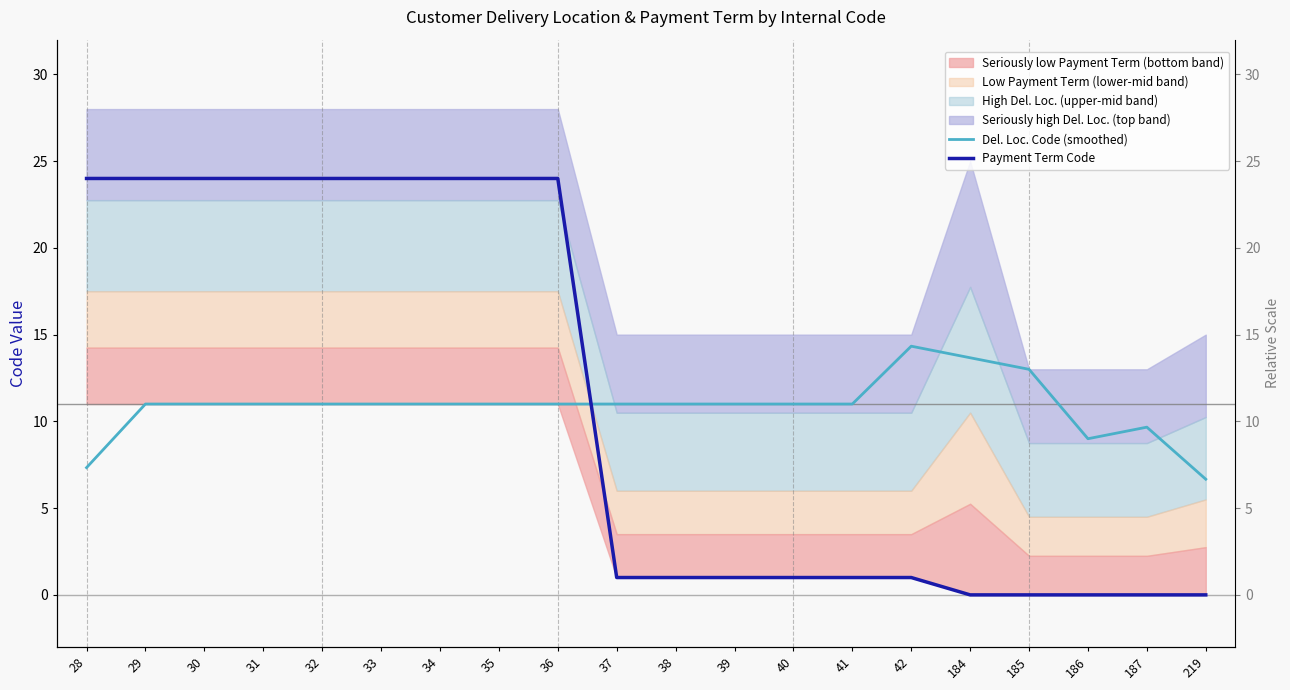

What is the value of the Del. Loc. Code (smoothed) point at the 12th from the left?

11.0